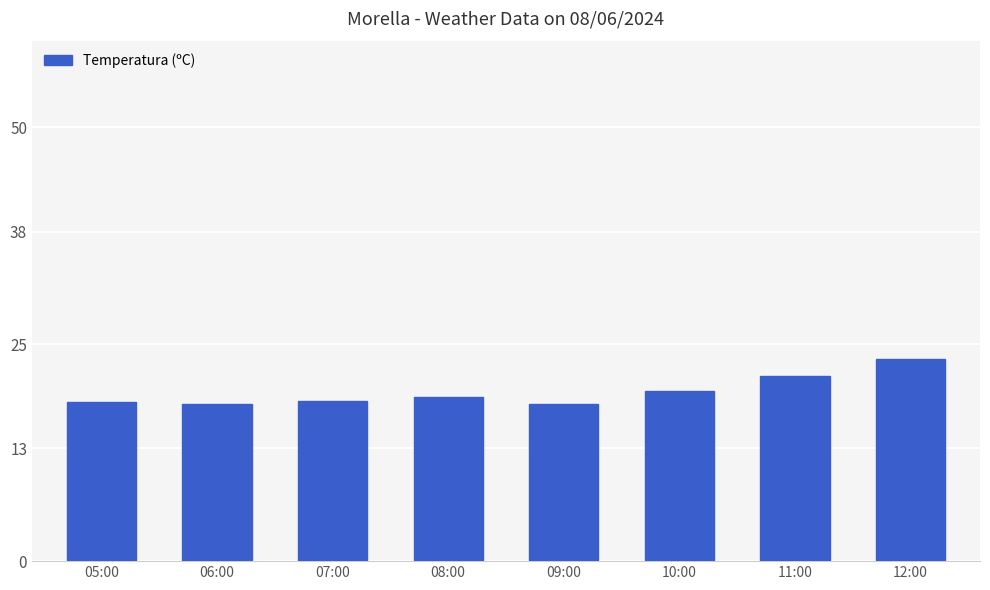

What is the difference between the values at 08:00 and 12:00?

4.4